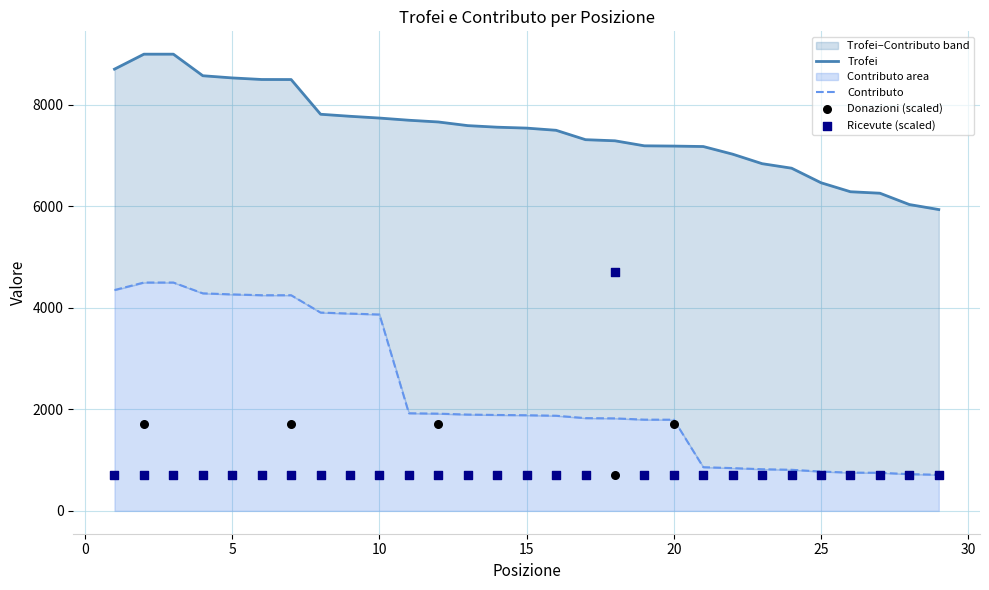

Which series has the largest Y range (max minus min)?

Ricevute (scaled)